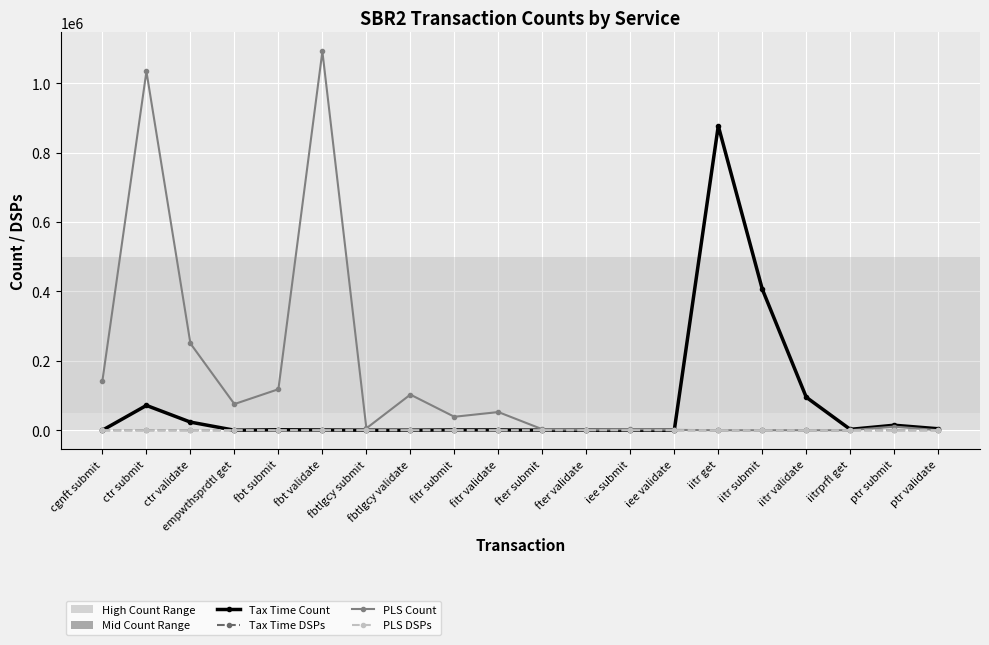

What is the maximum value shown in the chart?

1091734